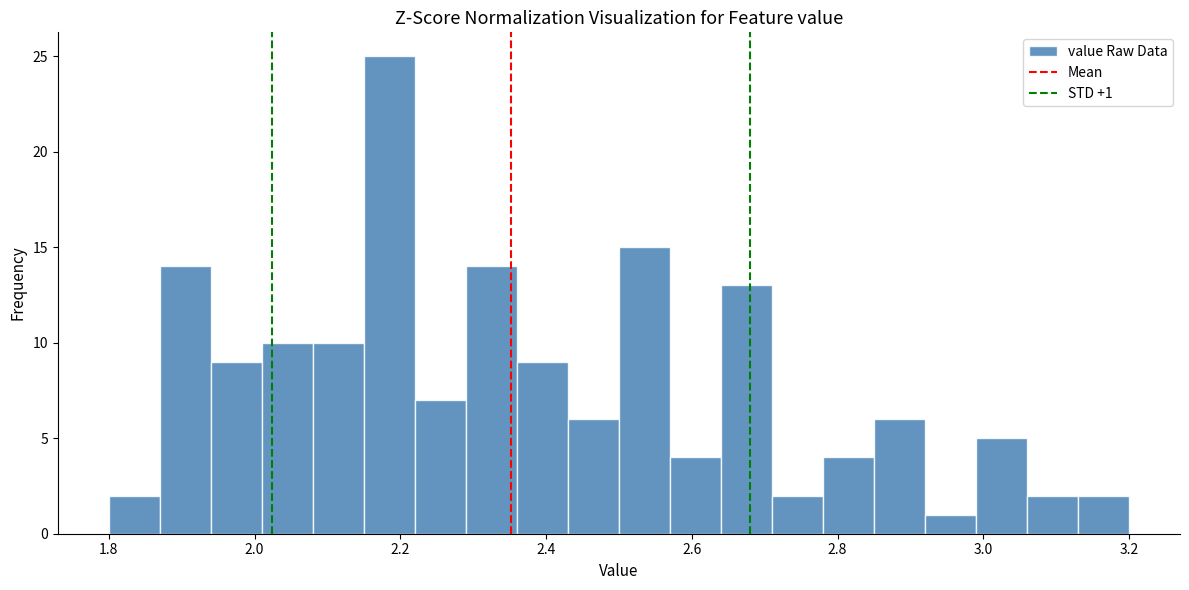

Read against the x-axis, roughly where is the centre of the tallest bar?

2.18